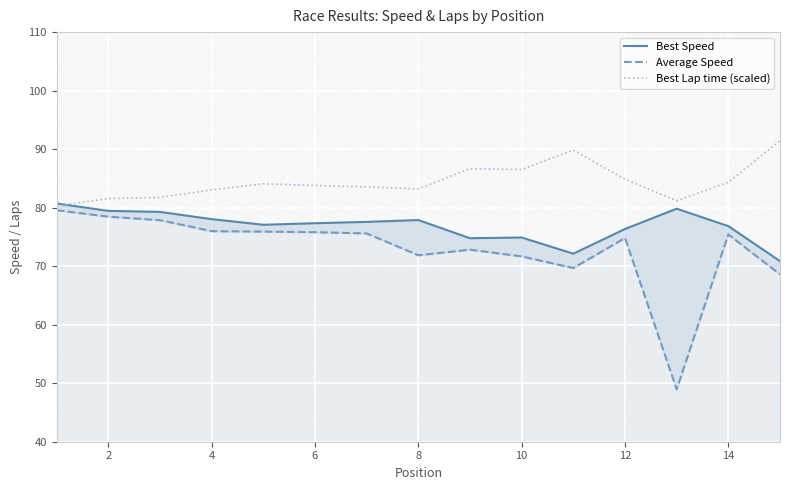

Is it true that Best Lap time (scaled) equals 83.2 at 8?

True